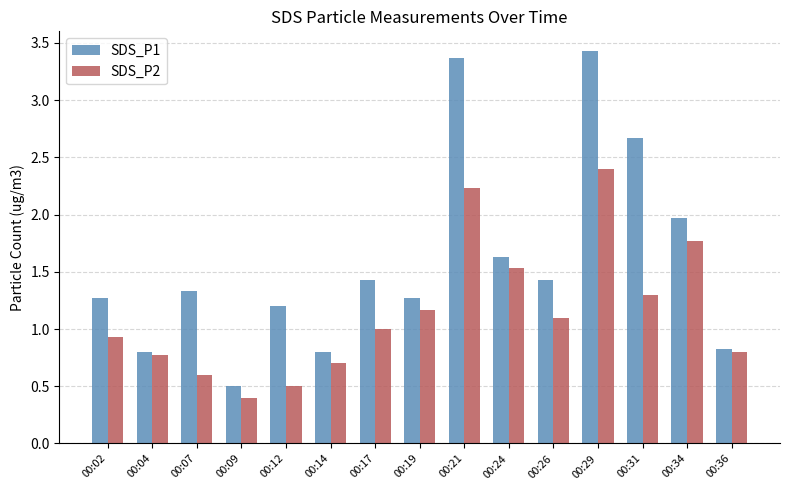

Which category has the highest value across all series?

00:29